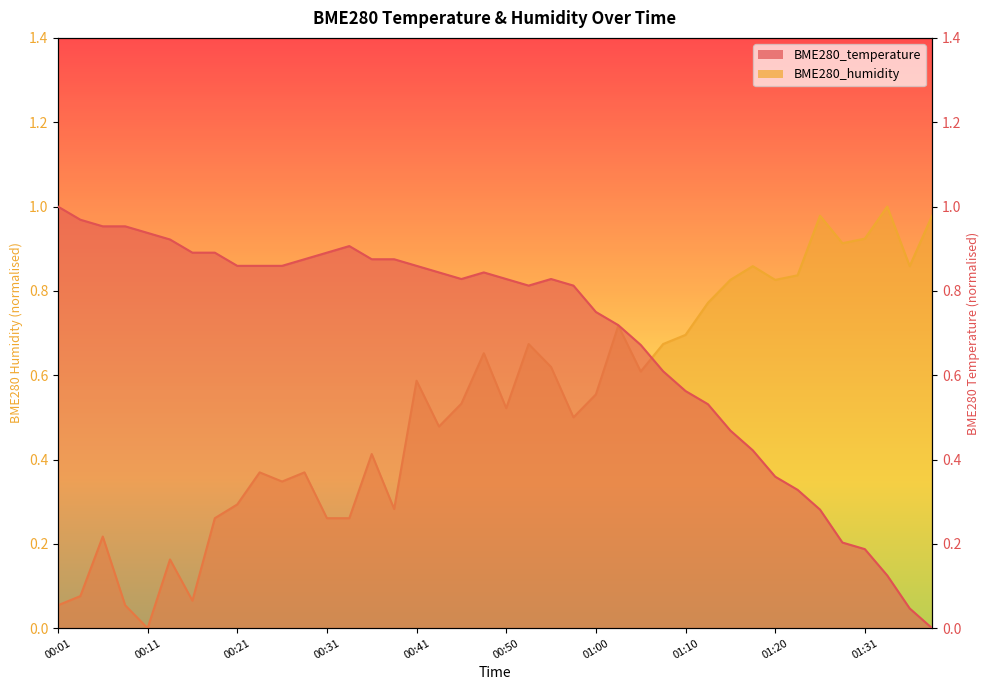

Which category has the lowest value across all series?

01:39